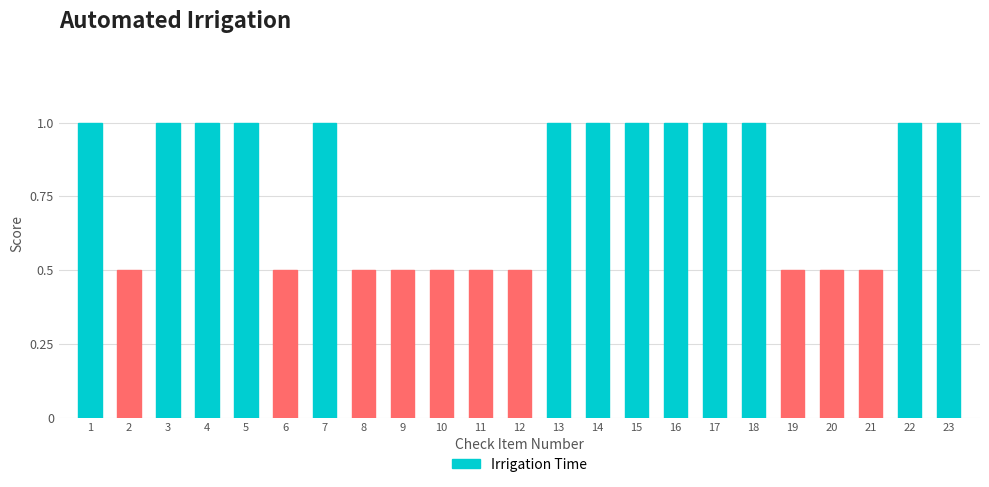

Reading left to right, extract all data points from this chart.

1.0	0.5	1.0	1.0	1.0	0.5	1.0	0.5	0.5	0.5	0.5	0.5	1.0	1.0	1.0	1.0	1.0	1.0	0.5	0.5	0.5	1.0	1.0